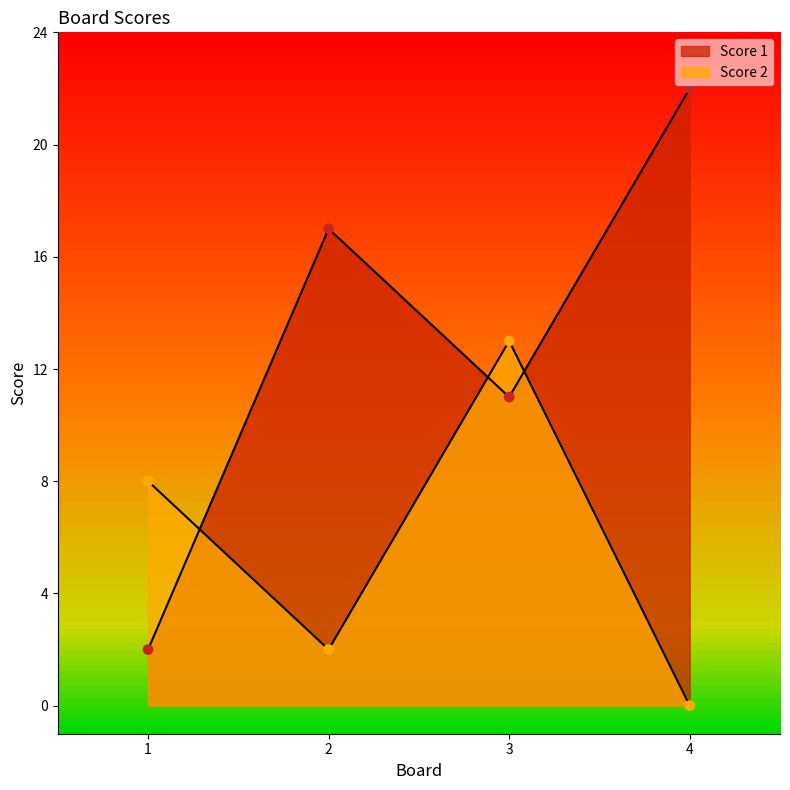

What is the total value across all series at 2?

19